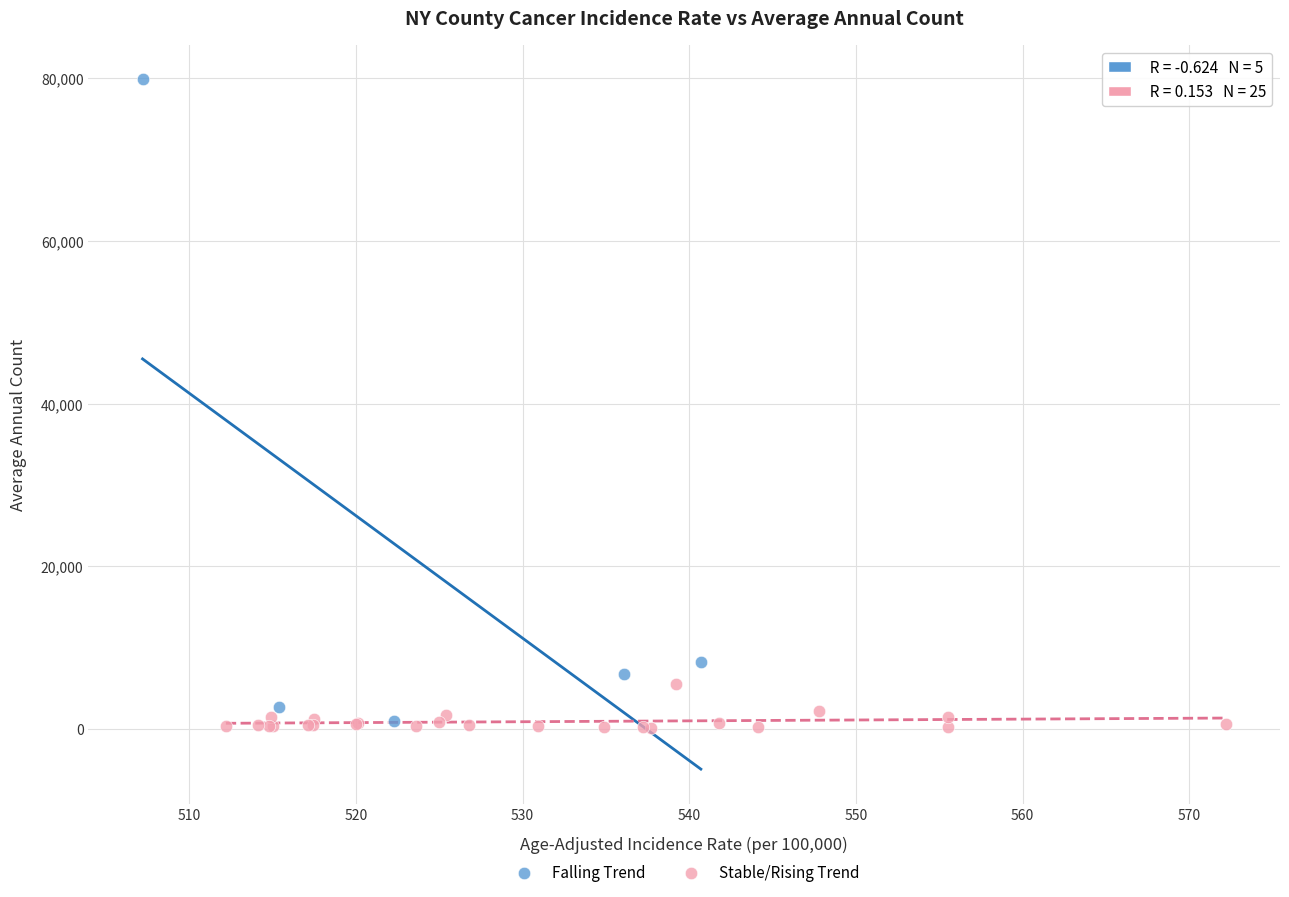

Which series reaches the maximum Y coordinate?

Falling Trend